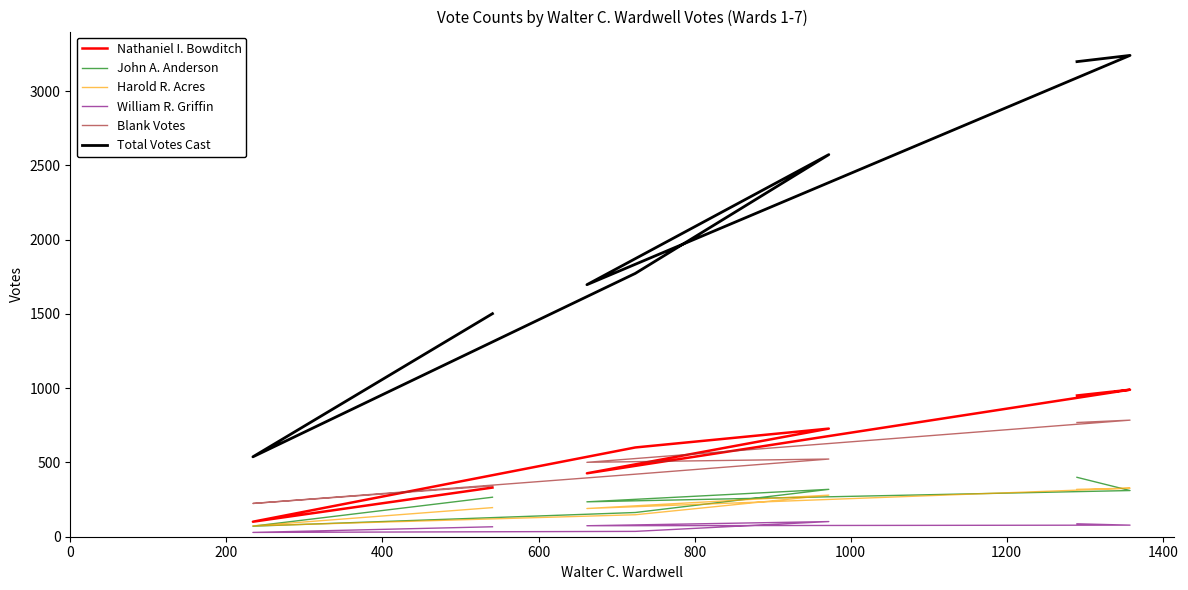

Is this an area chart (filled region under the line)?

No